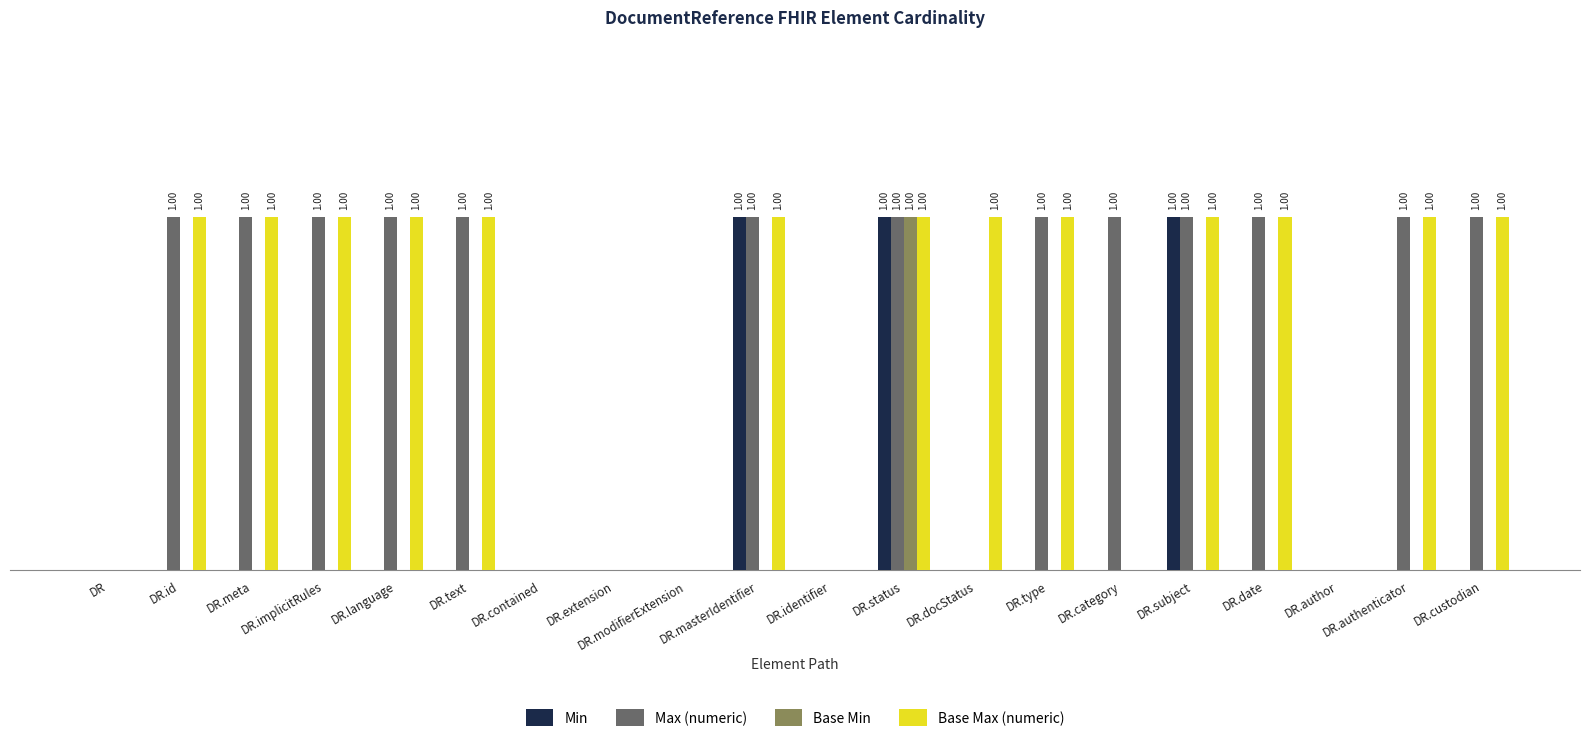

Where is Base Max (numeric) nearest to the value 0?

DR